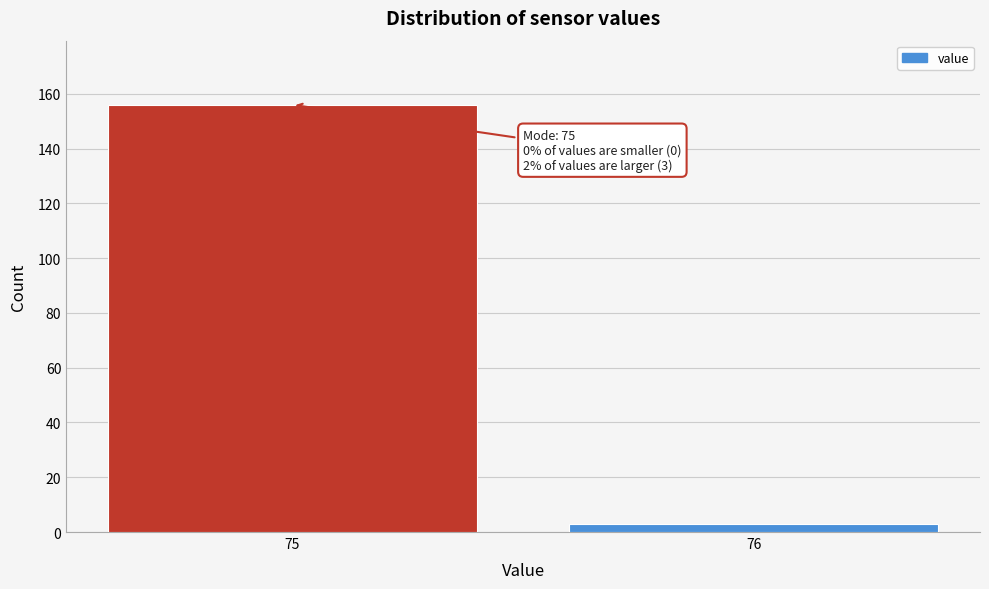

Reading right to left, extract all data points from this chart.

3	156